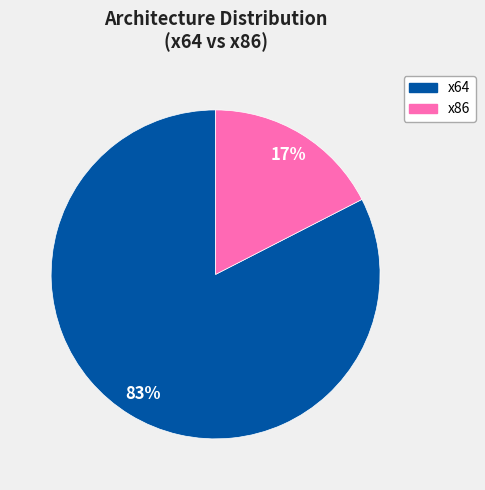

Is there any slice that represents more than half of the pie?

Yes